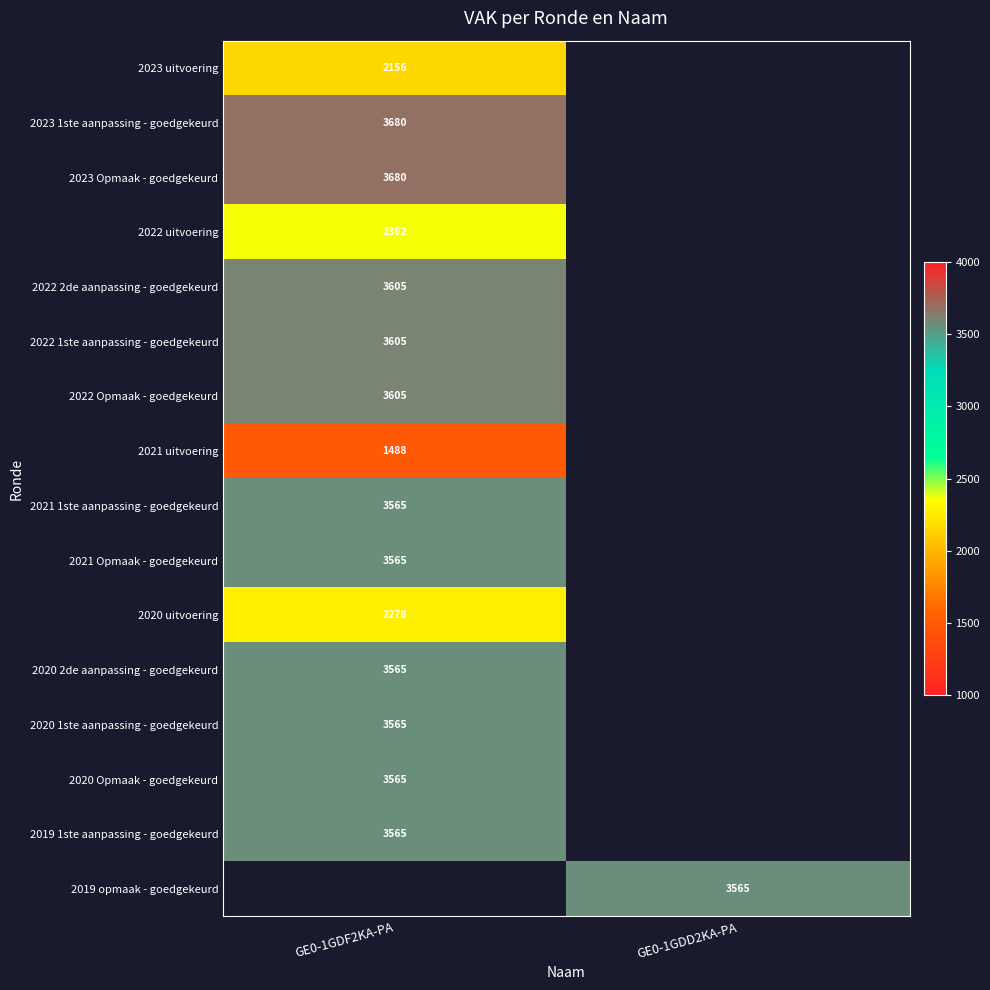

Is the value of 2021 Opmaak - goedgekeurd at GE0-1GDF2KA-PA greater than the value of 2022 uitvoering at GE0-1GDF2KA-PA?

Yes